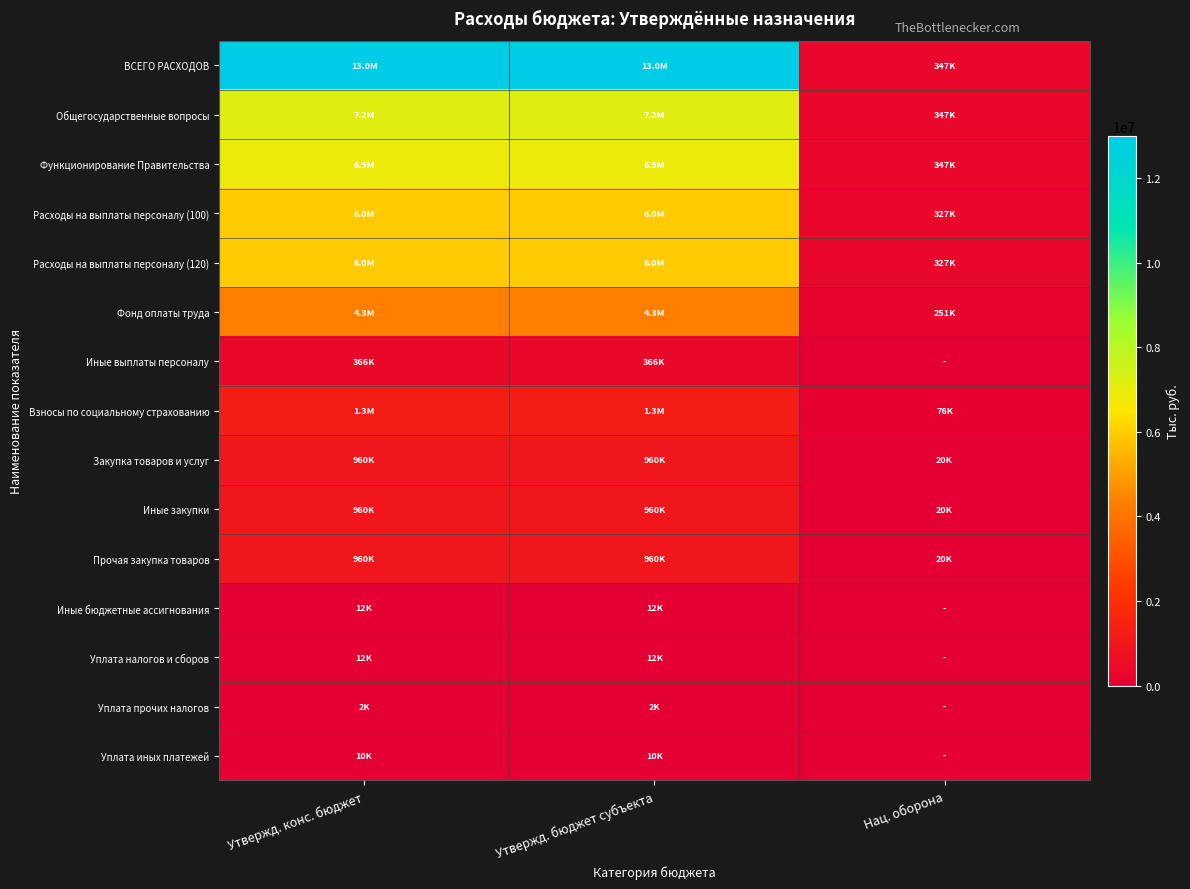

Which series has the widest spread of values?

ВСЕГО РАСХОДОВ